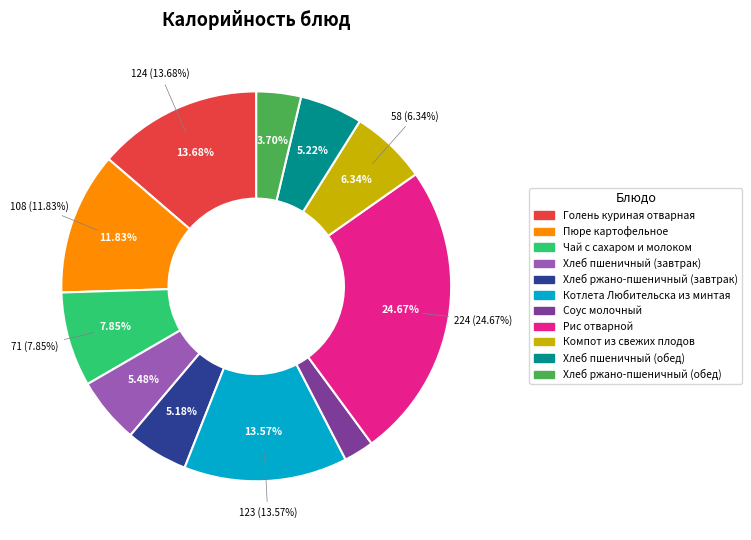

What is the smallest slice in the pie chart?

Соус молочный